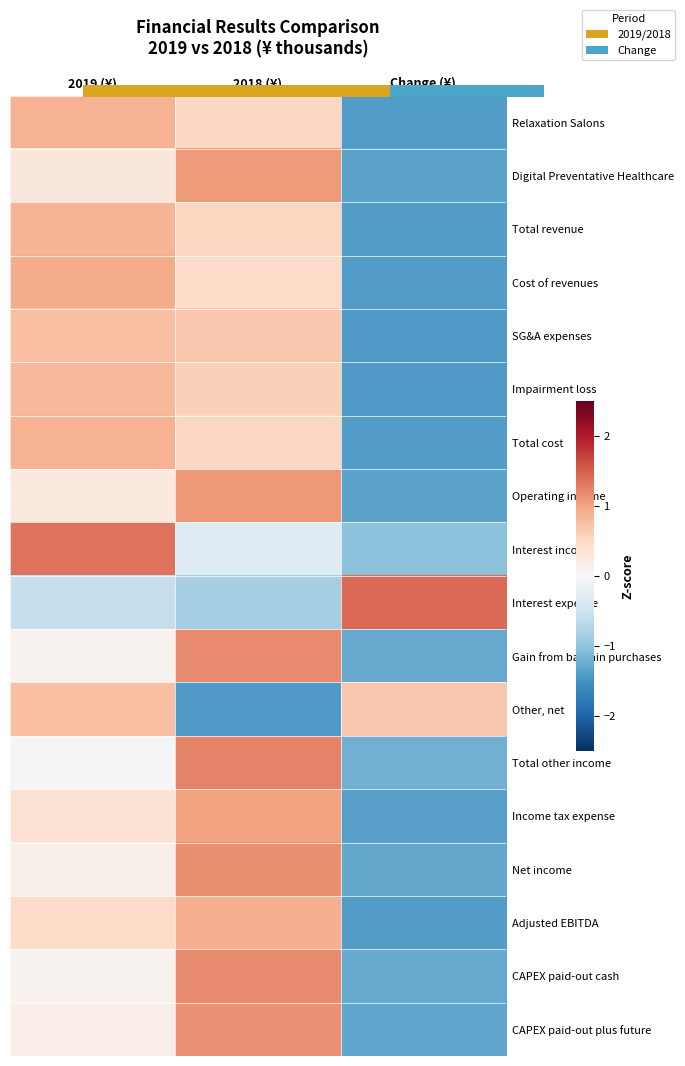

Which category has the highest value across all series?

Change (¥)